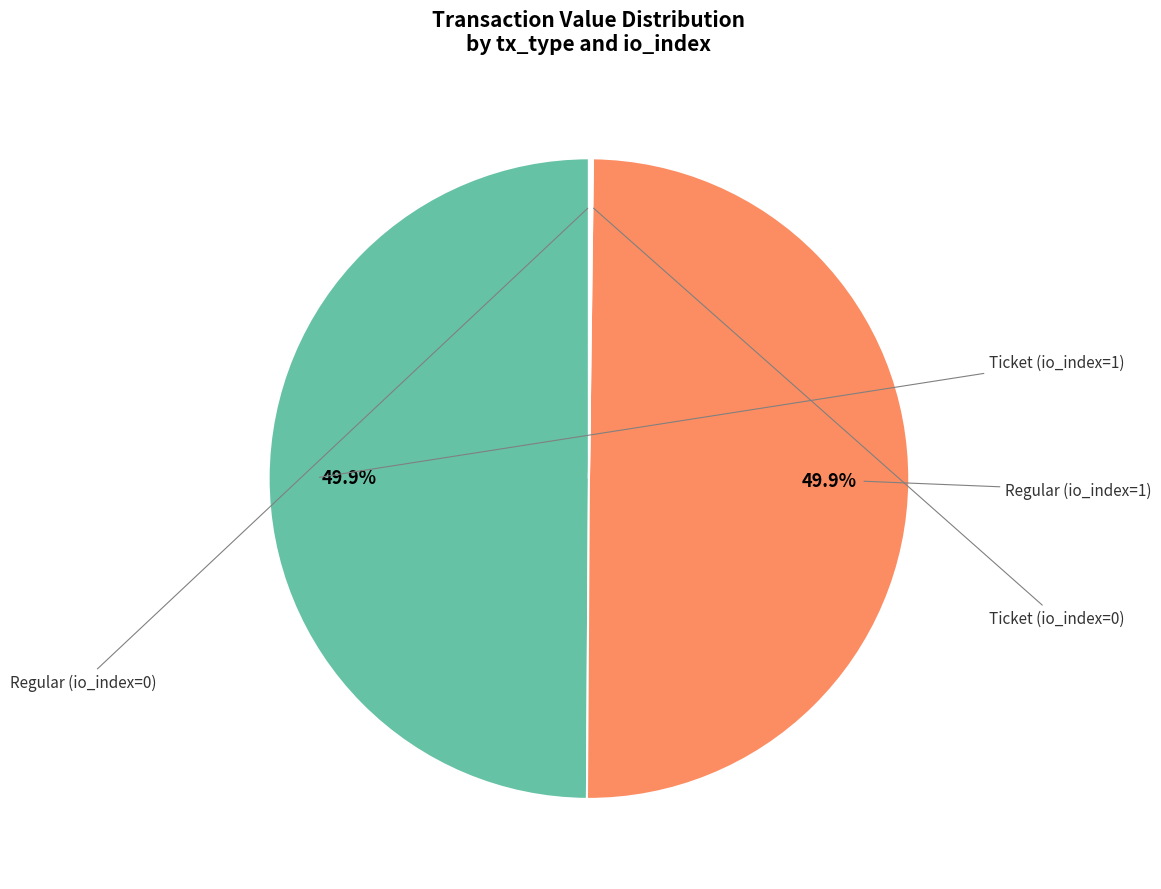

Count the number of slices in the pie.

4